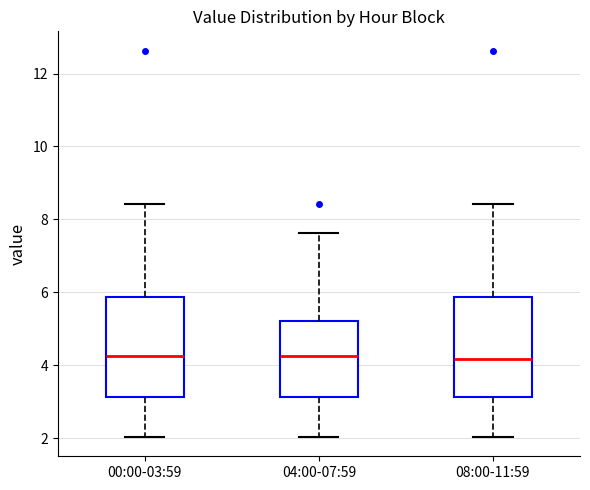

Reading left to right, transcribe this box plot: for each box, give where its median line is, the range the box spans, and where its two whiskers end, as read against the y-axis. The values are not printed on the chart, so give them approximately, as read against the axis.

00:00-03:59: median 4.2, box 3.2 to 5.8, whiskers 2.0 to 8.4
04:00-07:59: median 4.2, box 3.2 to 5.2, whiskers 2.0 to 7.6
08:00-11:59: median 4.2, box 3.2 to 5.8, whiskers 2.0 to 8.4